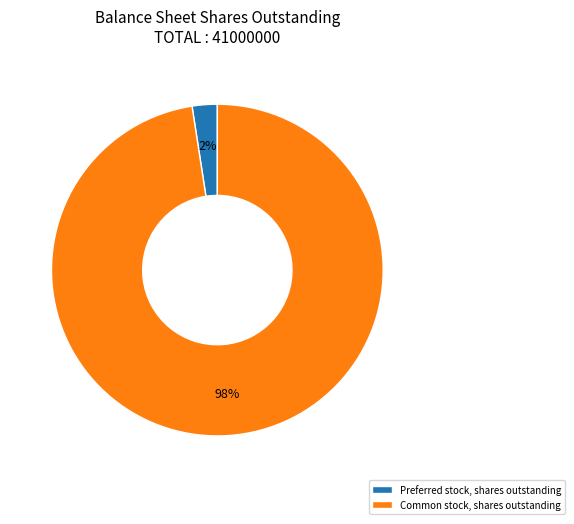

How many segments does this pie chart have?

2